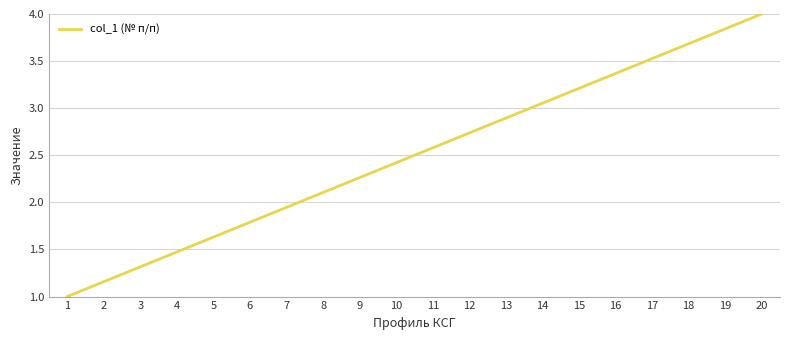

What is the average value?

2.5